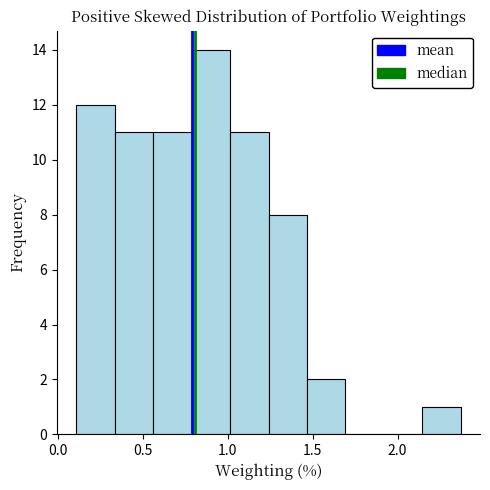

Which range on the x-axis has the tallest bar?

0.80 to 1.00